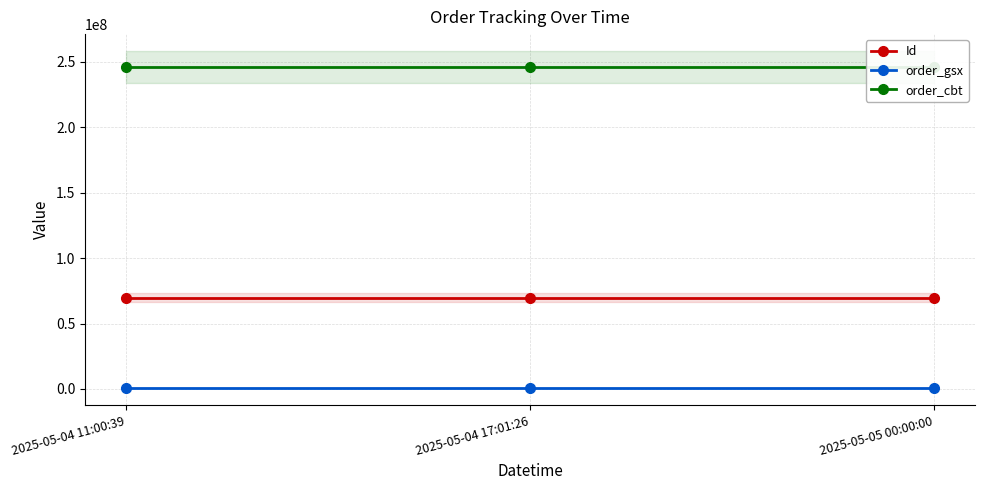

Rank the series by their maximum value, from highest to lowest.

order_cbt, Id, order_gsx